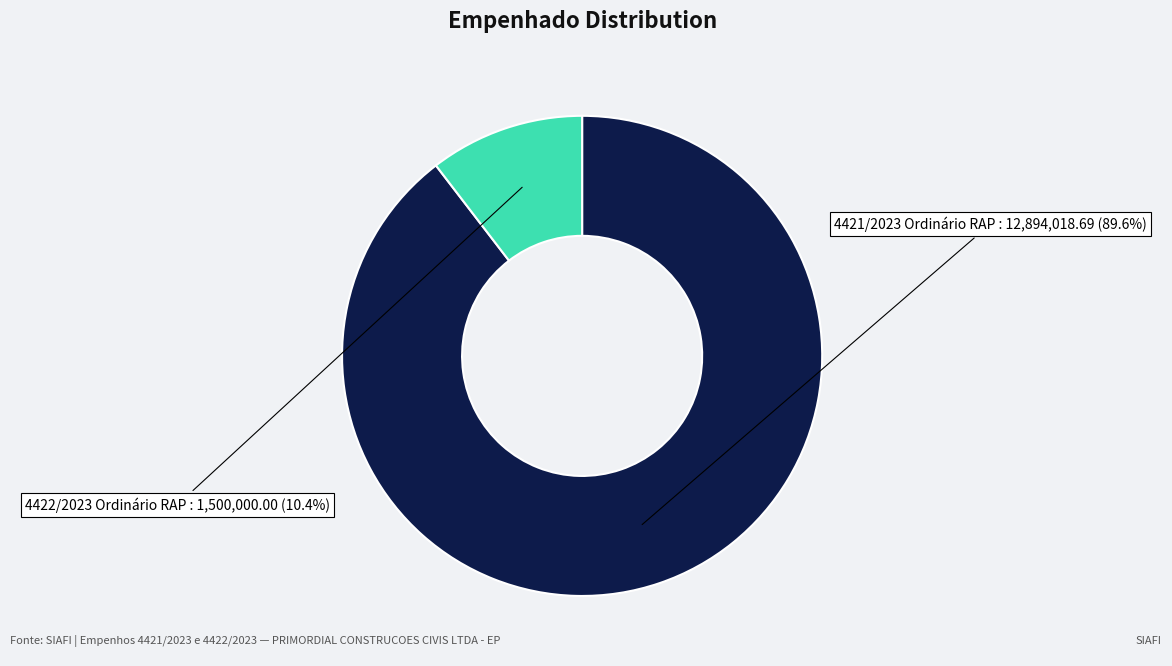

Between 4421/2023 Ordinário RAP and 4422/2023 Ordinário RAP, which is larger?

4421/2023 Ordinário RAP